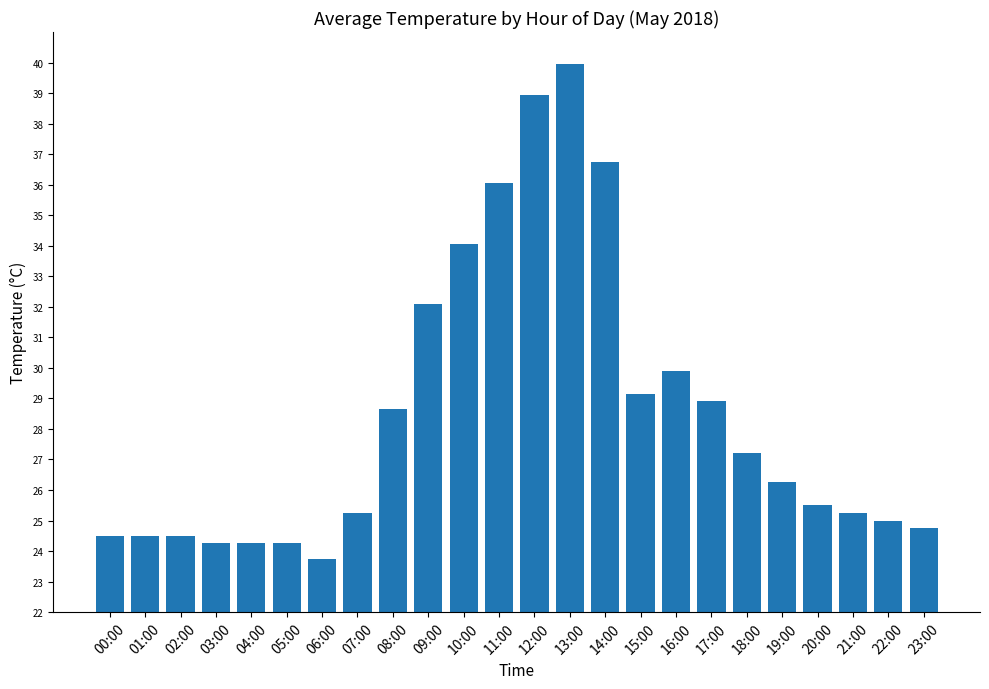

The chart shows a value of 36.3 at 02:00. True or false?

False